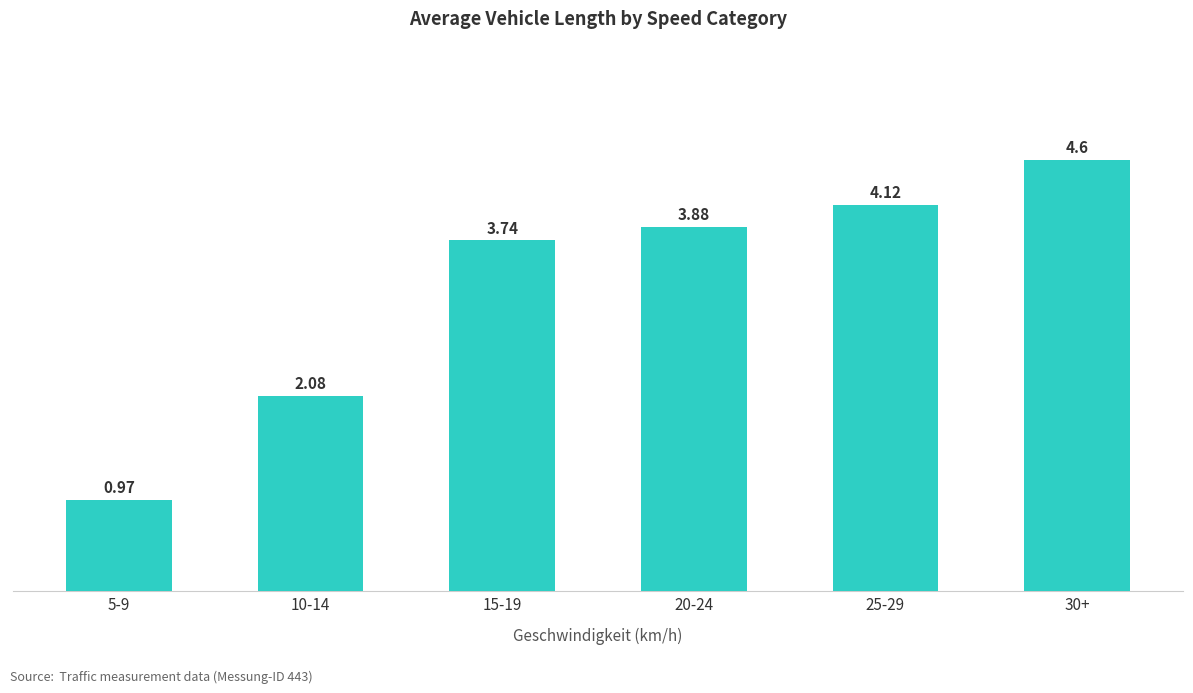

List the labels in order of value, largest first.

30+, 25-29, 20-24, 15-19, 10-14, 5-9